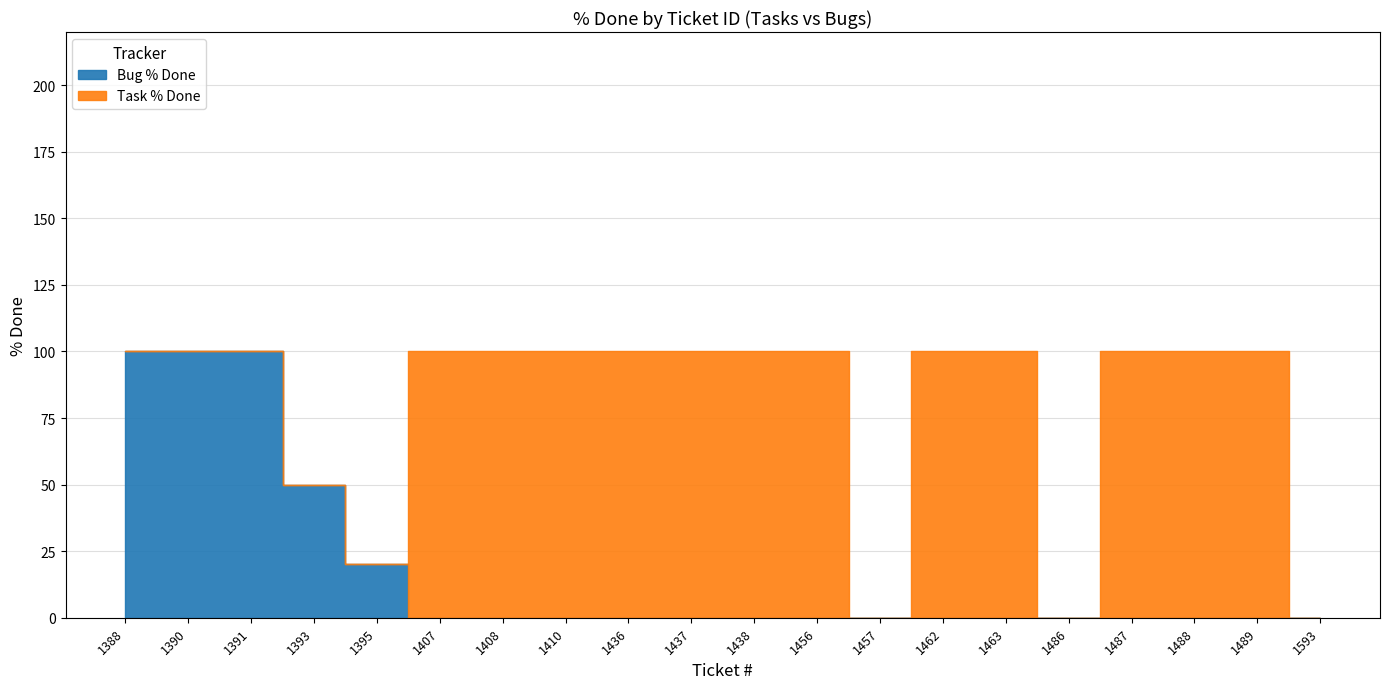

How many lines are shown in the chart?

2